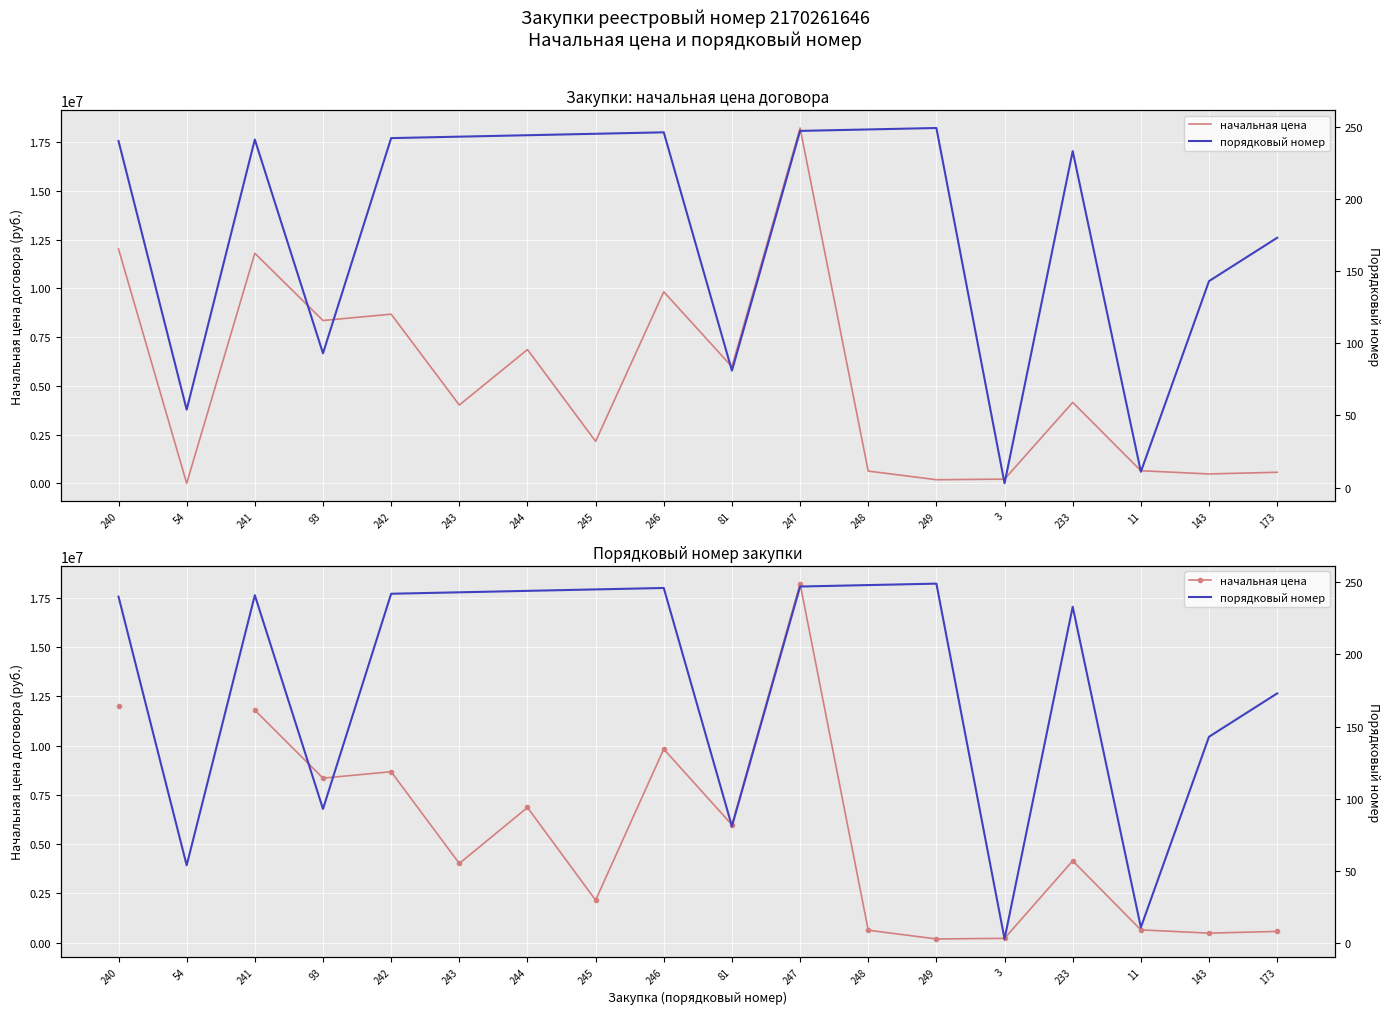

The порядковый номер series shows 172.9 at 249. True or false?

False